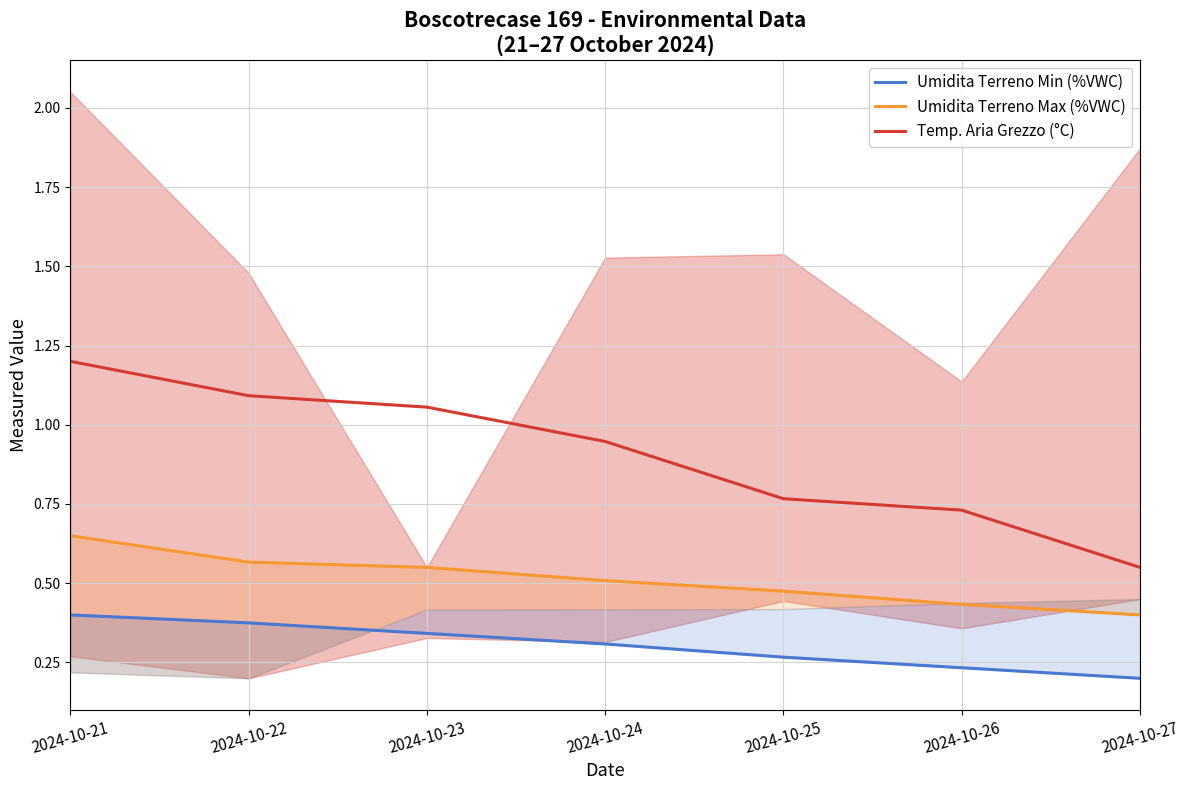

What is the value of the Umidita Terreno Min (%VWC) point at the 2nd from the left?

0.4